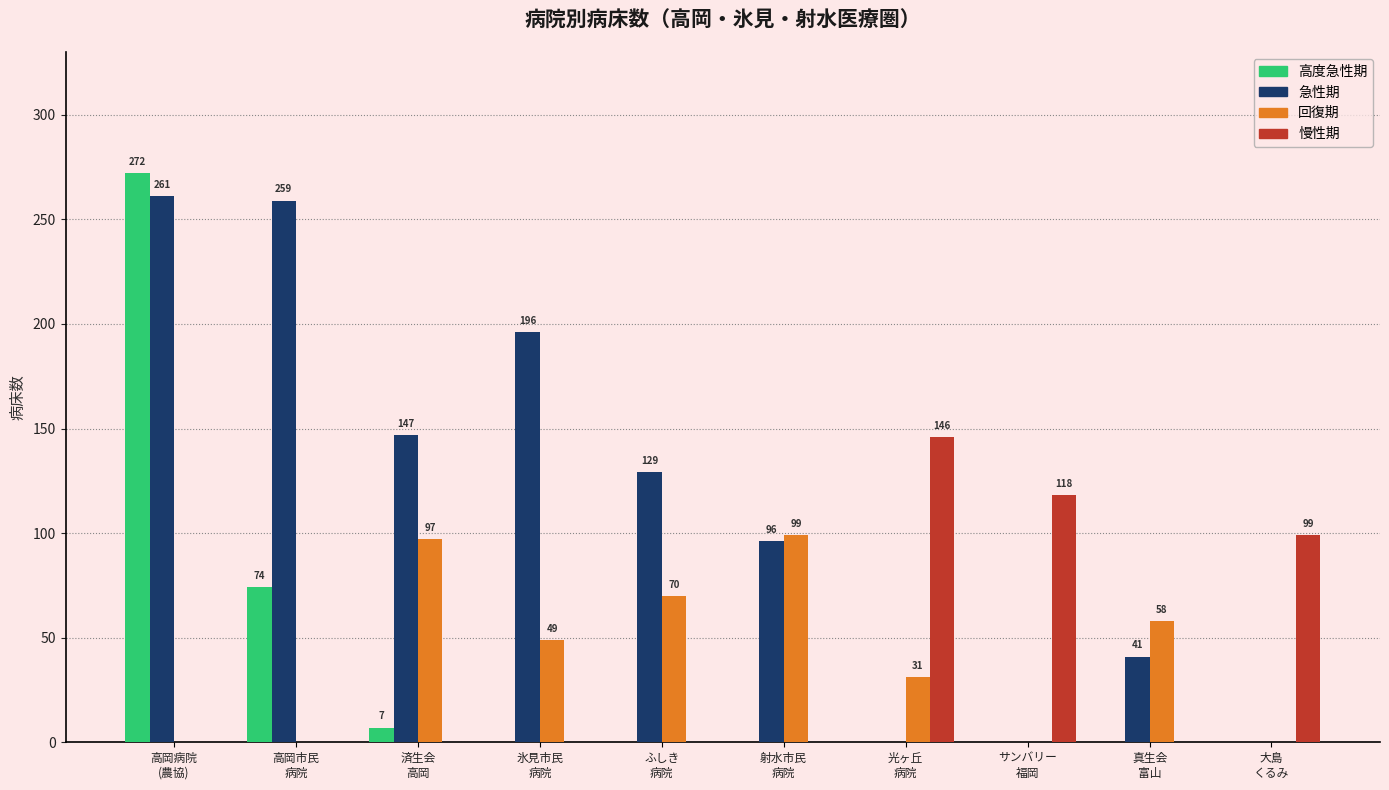

Reading left to right, list all the values displayed in this chart.

高度急性期: 高岡病院
(農協)=272	高岡市民
病院=74	済生会
高岡=7	氷見市民
病院=0	ふしき
病院=0	射水市民
病院=0	光ヶ丘
病院=0	サンバリー
福岡=0	真生会
富山=0	大島
くるみ=0
急性期: 高岡病院
(農協)=261	高岡市民
病院=259	済生会
高岡=147	氷見市民
病院=196	ふしき
病院=129	射水市民
病院=96	光ヶ丘
病院=0	サンバリー
福岡=0	真生会
富山=41	大島
くるみ=0
回復期: 高岡病院
(農協)=0	高岡市民
病院=0	済生会
高岡=97	氷見市民
病院=49	ふしき
病院=70	射水市民
病院=99	光ヶ丘
病院=31	サンバリー
福岡=0	真生会
富山=58	大島
くるみ=0
慢性期: 高岡病院
(農協)=0	高岡市民
病院=0	済生会
高岡=0	氷見市民
病院=0	ふしき
病院=0	射水市民
病院=0	光ヶ丘
病院=146	サンバリー
福岡=118	真生会
富山=0	大島
くるみ=99